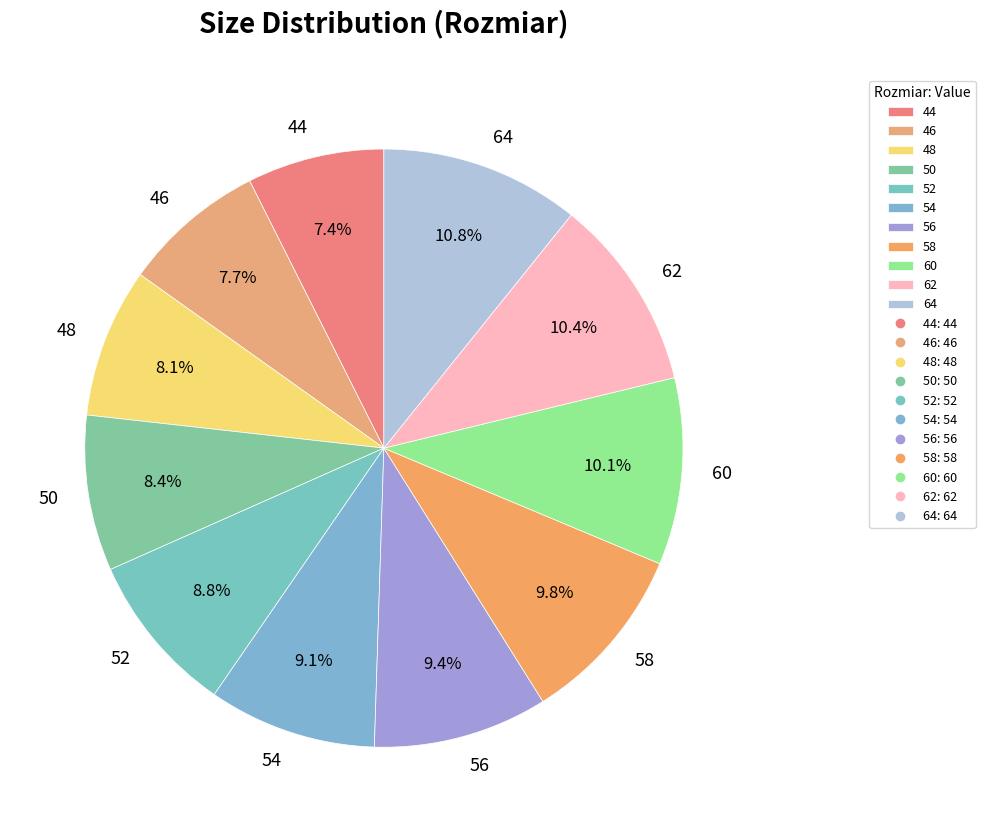

Is there a majority slice in this chart?

No